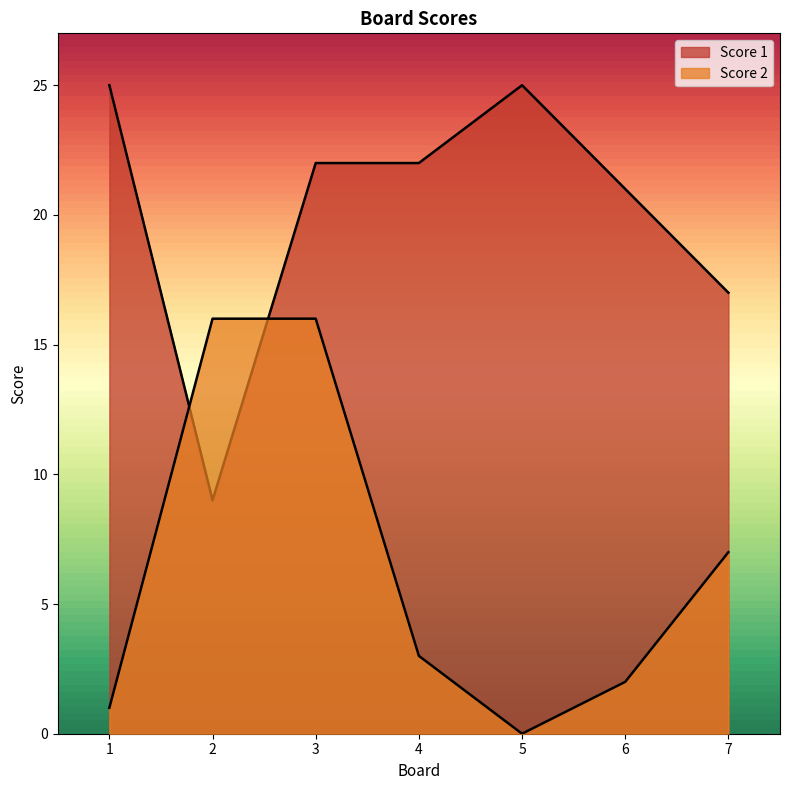

Where do Score 2 and Score 1 first cross each other?

1 and 2